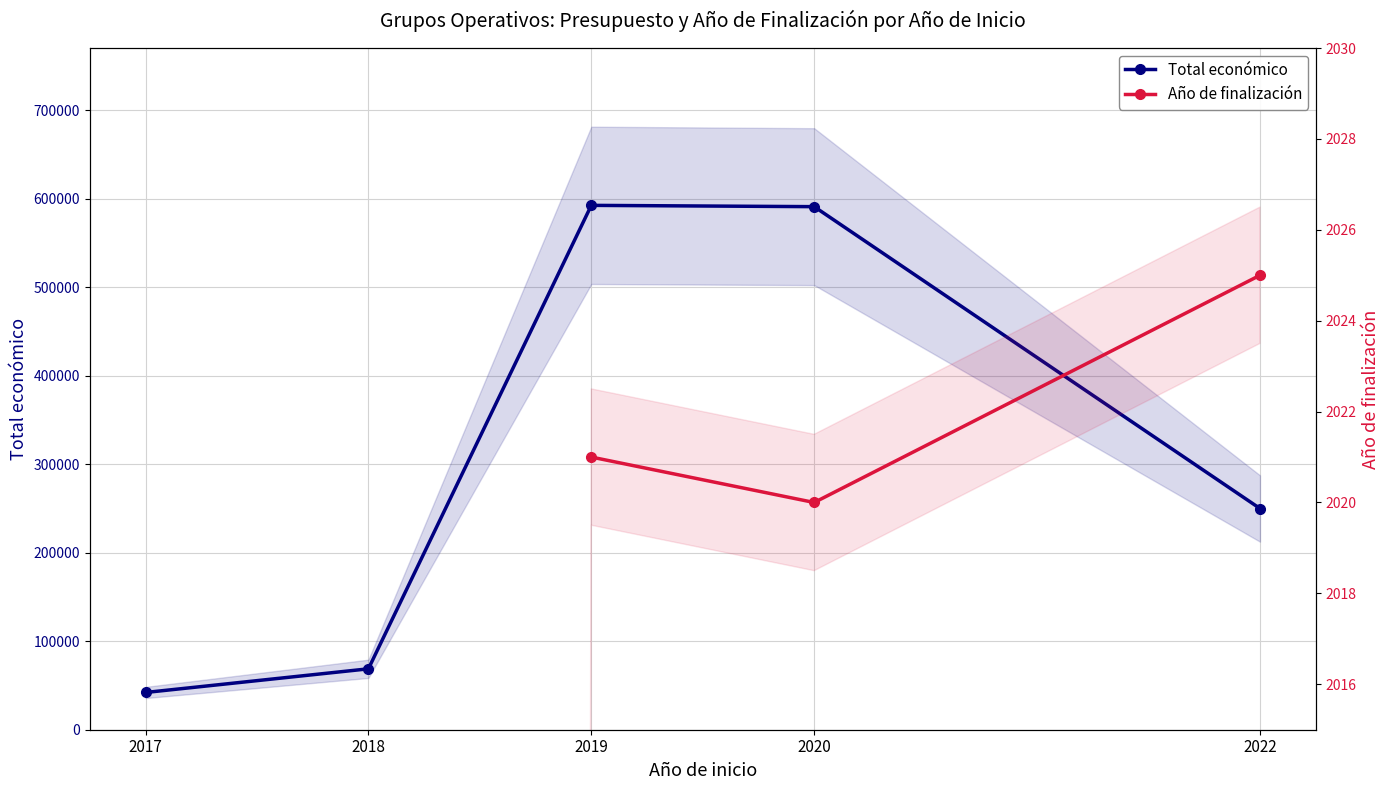

The Año de finalización series shows 3271.6 at 2022. True or false?

False